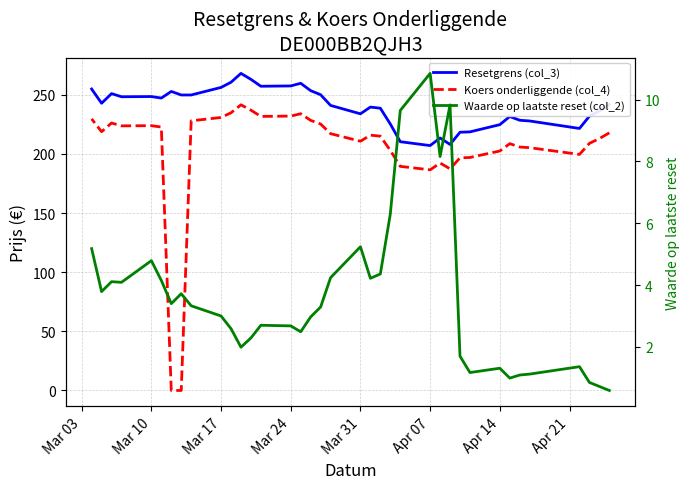

How many interior local peaks does the Koers onderliggende (col_4) series have?

7